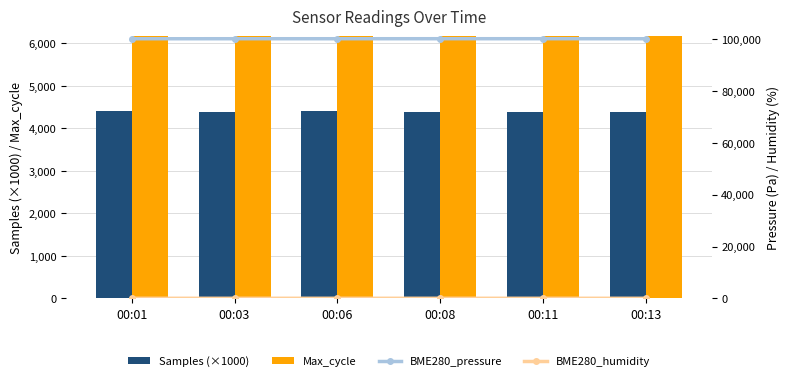

What is the difference between the maximum and second lowest values in the BME280_pressure series?

10.5